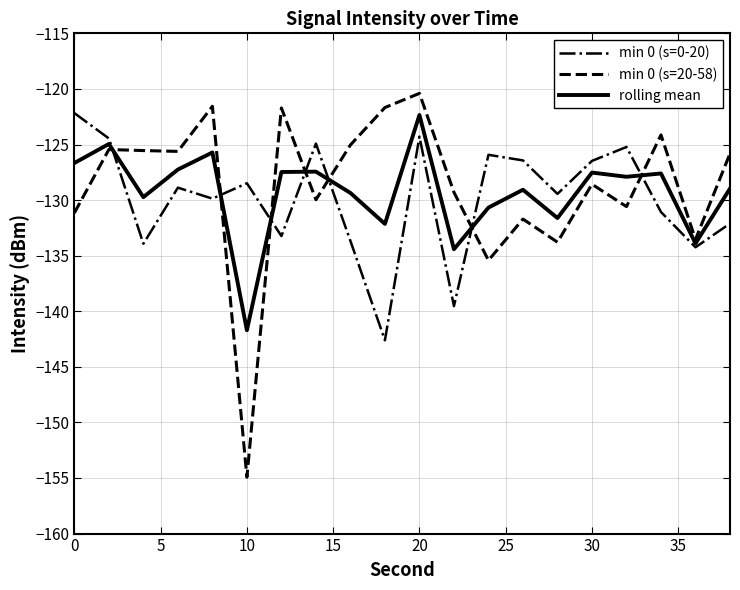

Which series has the widest spread of values?

min 0 (s=20-58)